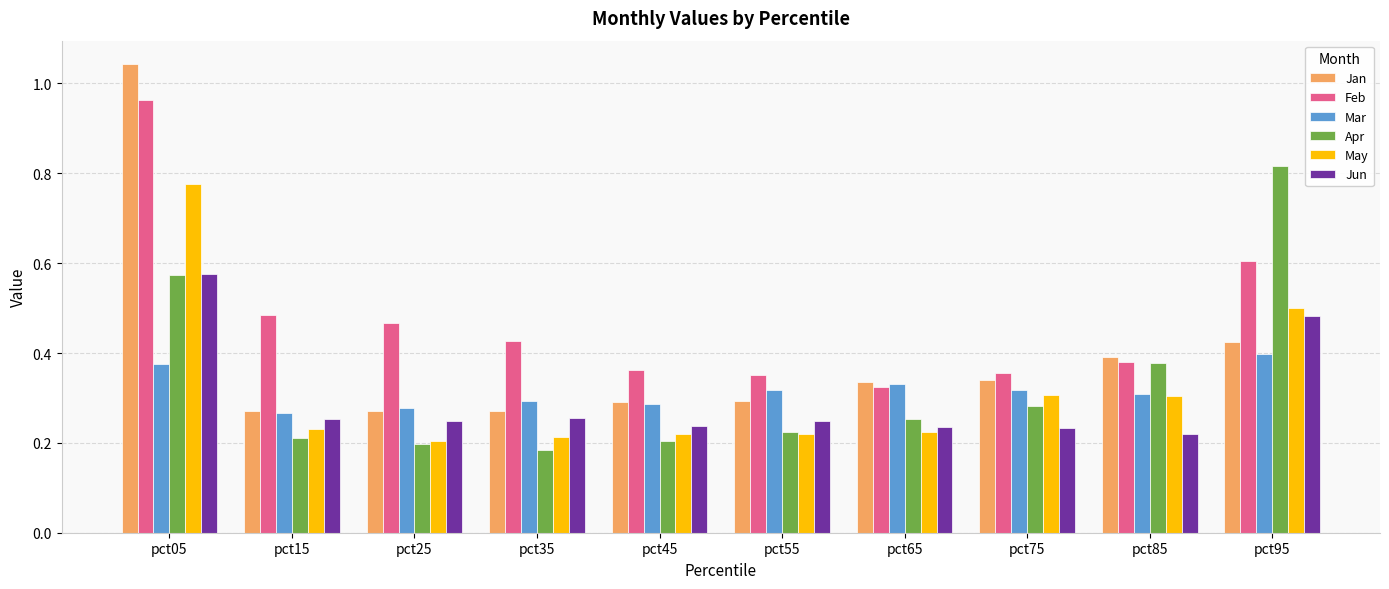

Which series has the largest range (max minus min)?

Jan